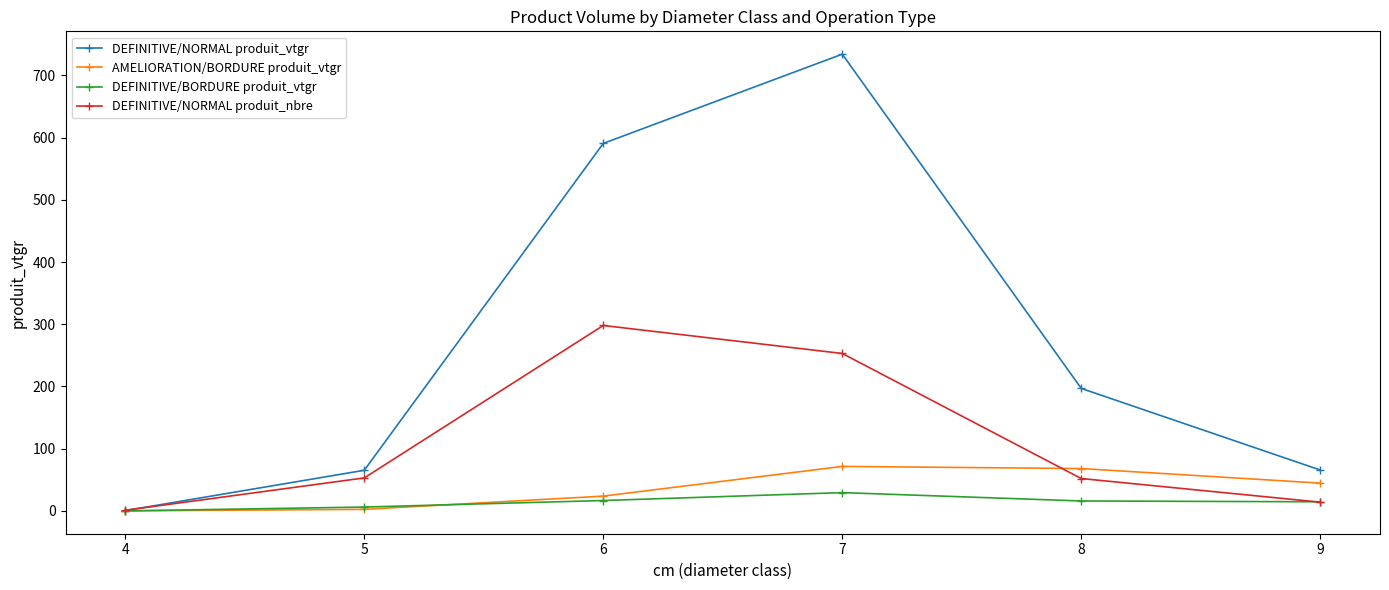

How many categories are shown in the chart?

6